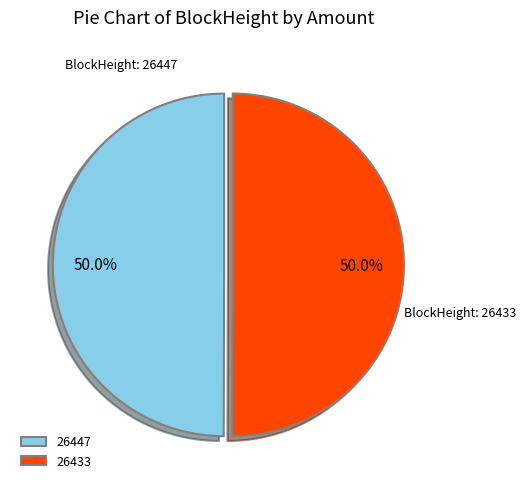

Is the sum of 26433 and 26447 greater than half?

Yes